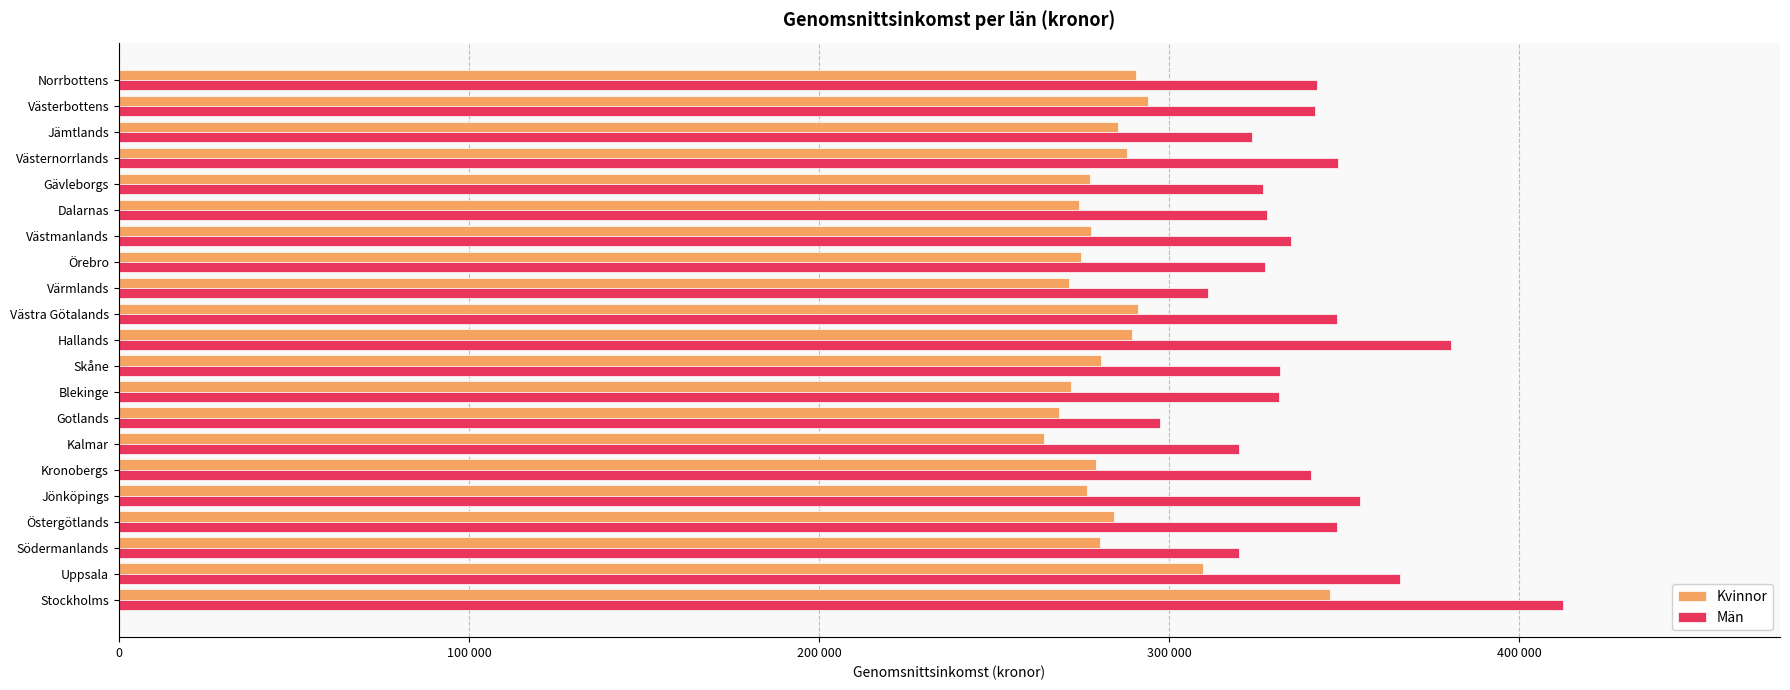

What is the average value of the Män series?

339743.1